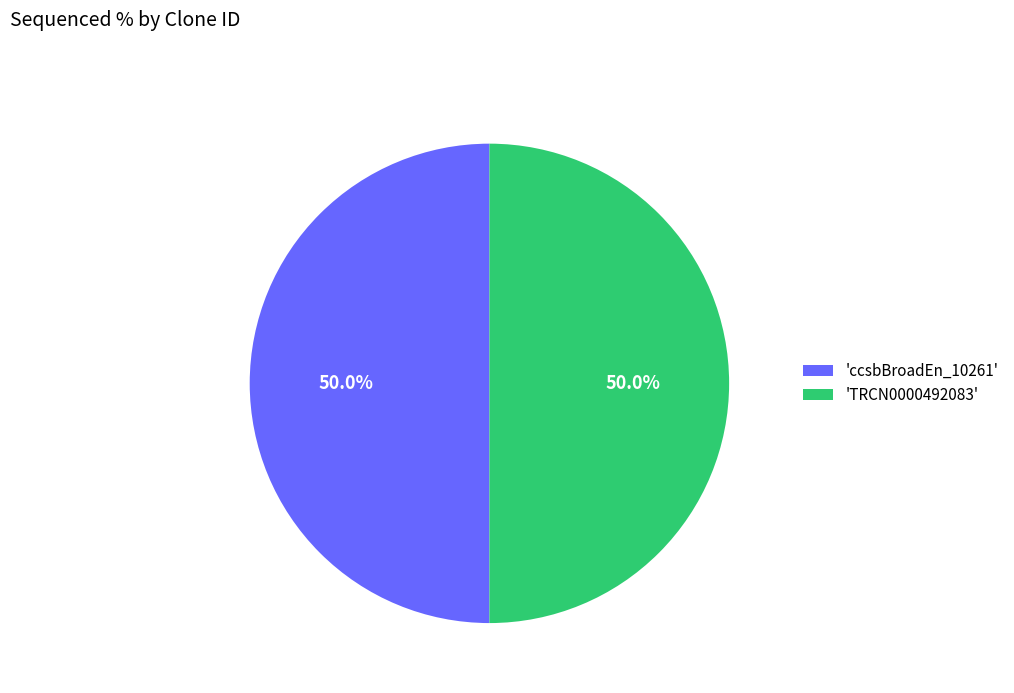

Combined, what portion of the pie is 'TRCN0000492083' and 'ccsbBroadEn_10261'?

100.0%